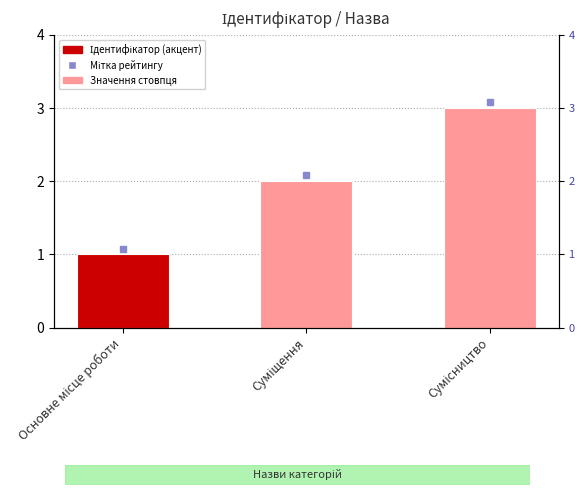

What is the label of the 1st bar from the left?

Основне місце роботи